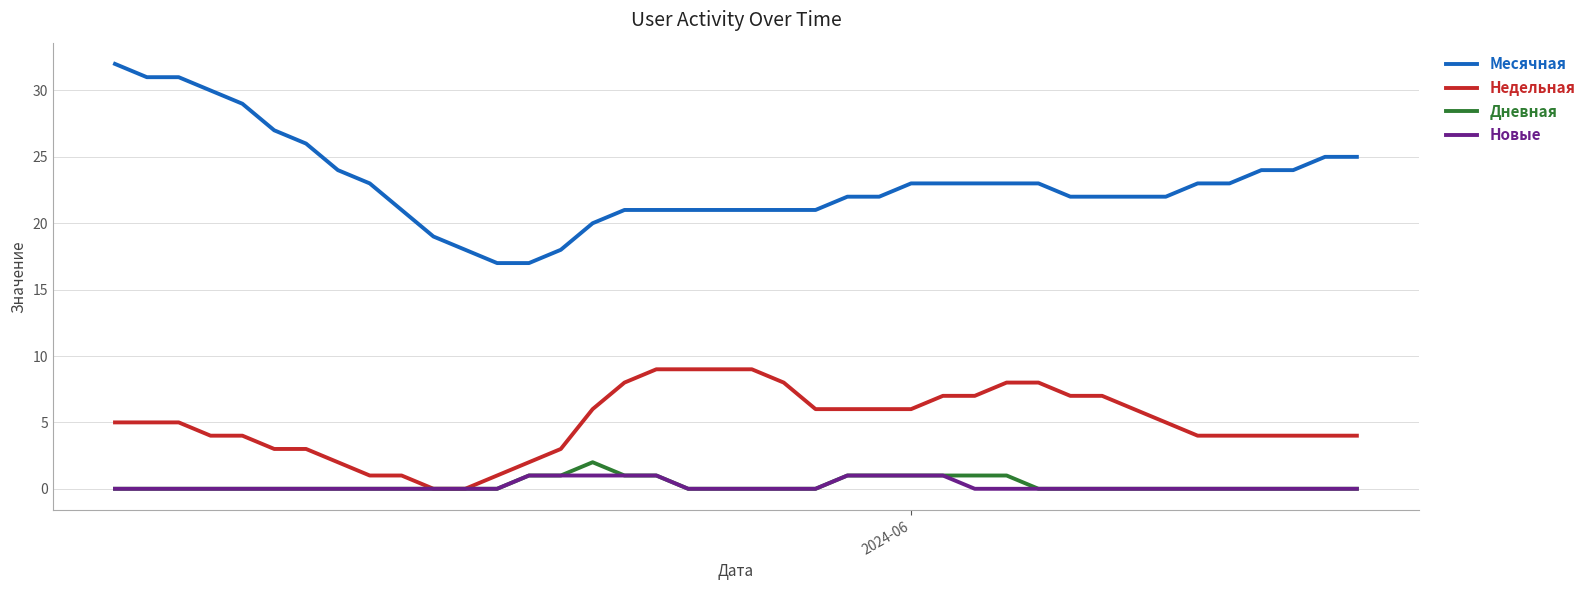

Reading right to left, transcribe all the data shown in this chart.

Месячная: 25	25	24	24	23	23	22	22	22	22	23	23	23	23	23	22	22	21	21	21	21	21	21	21	20	18	17	17	18	19	21	23	24	26	27	29	30	31	31	32
Недельная: 4	4	4	4	4	4	5	6	7	7	8	8	7	7	6	6	6	6	8	9	9	9	9	8	6	3	2	1	0	0	1	1	2	3	3	4	4	5	5	5
Дневная: 0	0	0	0	0	0	0	0	0	0	0	1	1	1	1	1	1	0	0	0	0	0	1	1	2	1	1	0	0	0	0	0	0	0	0	0	0	0	0	0
Новые: 0	0	0	0	0	0	0	0	0	0	0	0	0	1	1	1	1	0	0	0	0	0	1	1	1	1	1	0	0	0	0	0	0	0	0	0	0	0	0	0